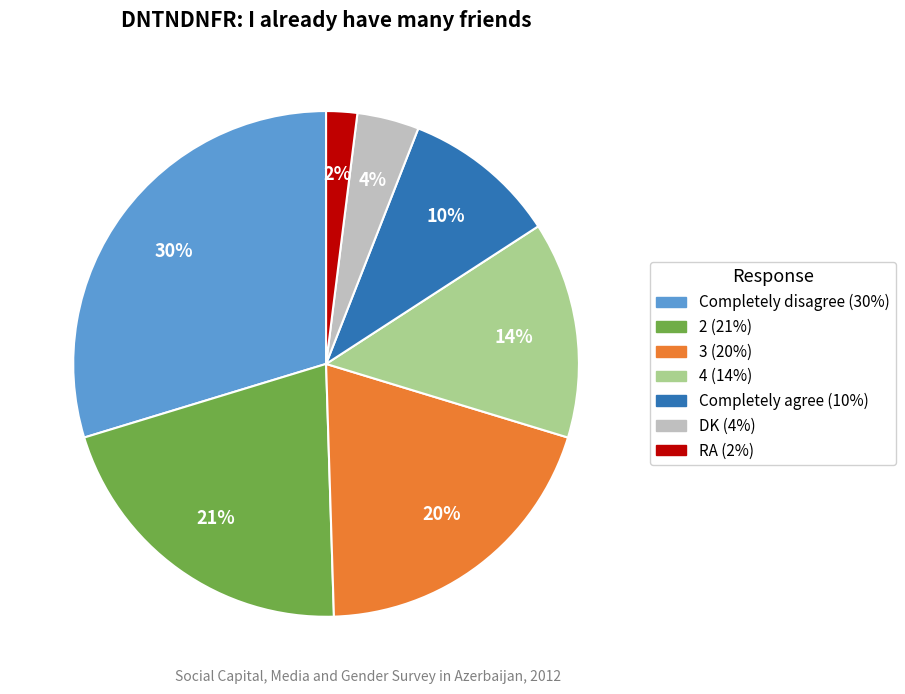

Is there a majority slice in this chart?

No